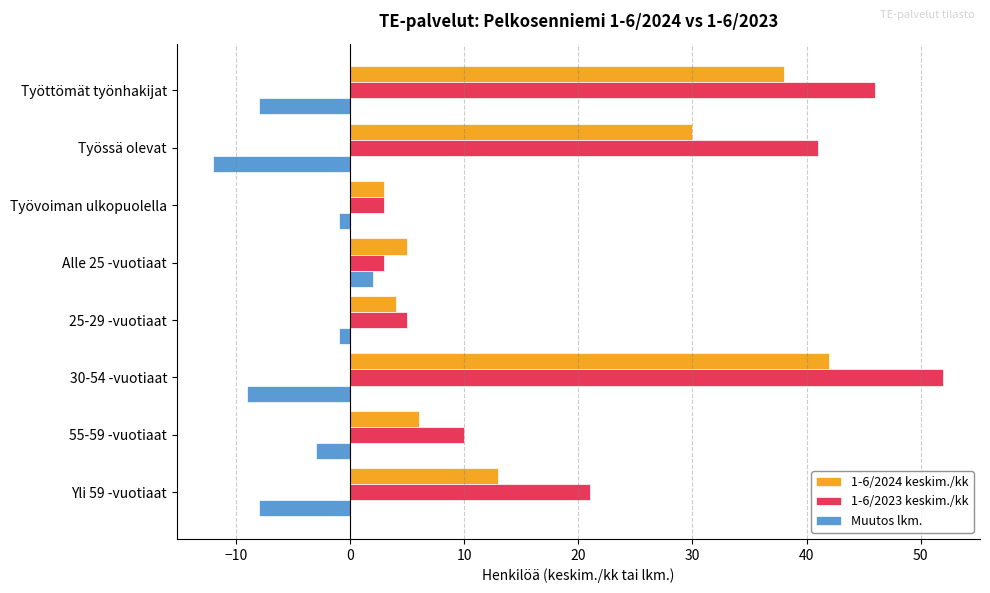

Between 30-54 -vuotiaat and Yli 59 -vuotiaat, which series saw the biggest shift?

1-6/2023 keskim./kk